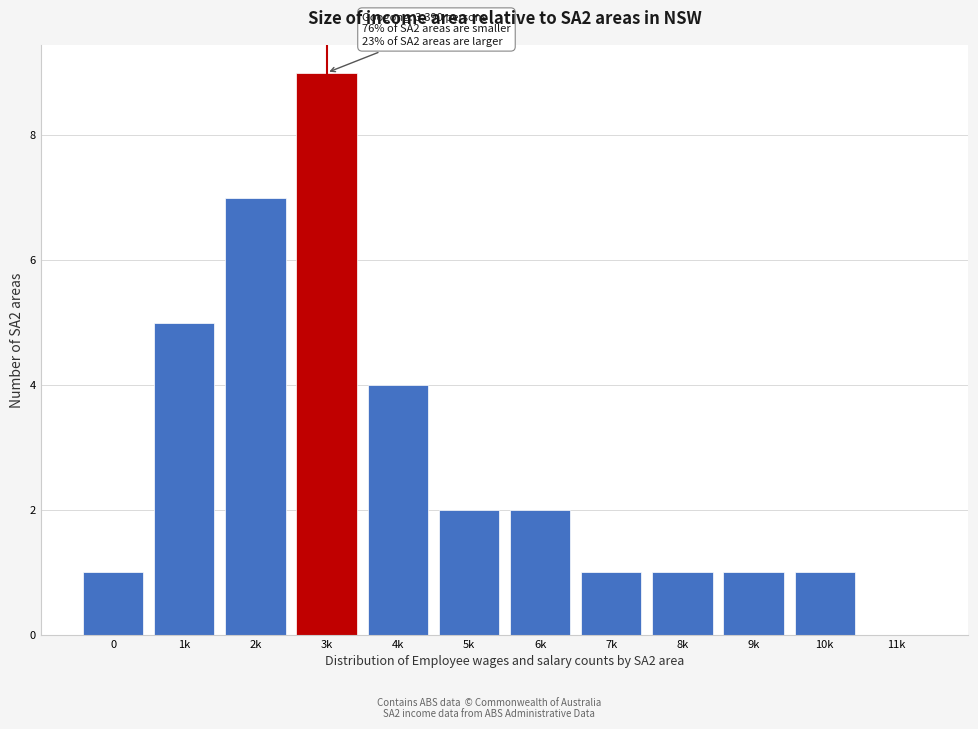

Reading left to right, list all the values displayed in this chart.

0=1	1k=5	2k=7	3k=9	4k=4	5k=2	6k=2	7k=1	8k=1	9k=1	10k=1	11k=0